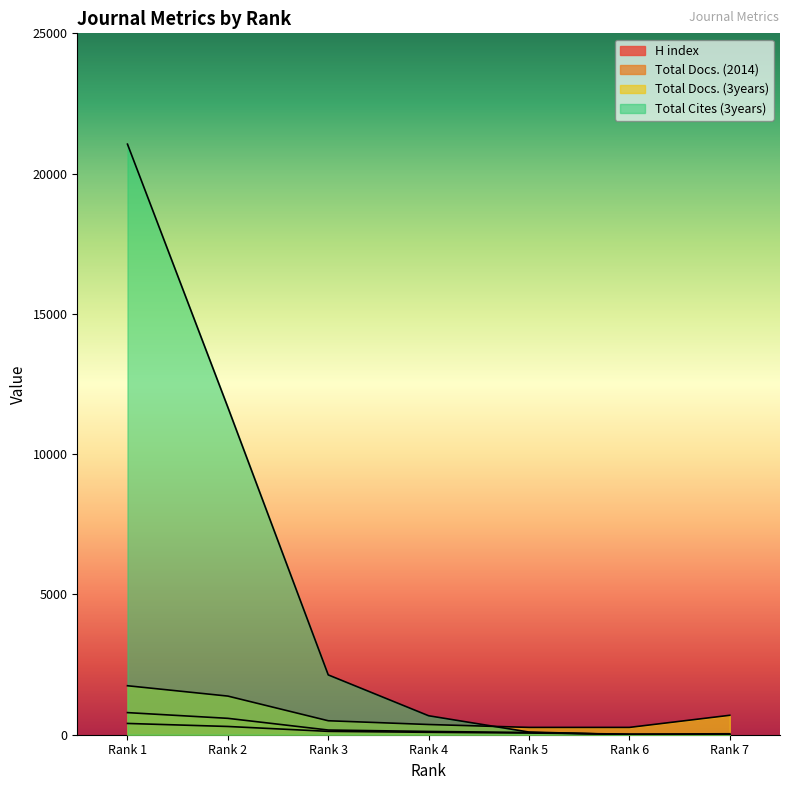

Which series ends up on top after the final intersection of Total Docs. (3years) and Total Cites (3years)?

Total Docs. (3years)